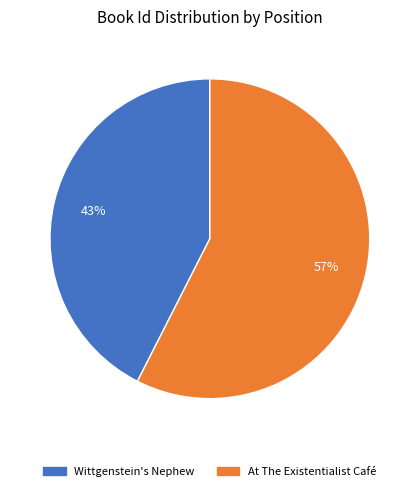

Which has a higher value, At The Existentialist Café or Wittgenstein's Nephew?

At The Existentialist Café